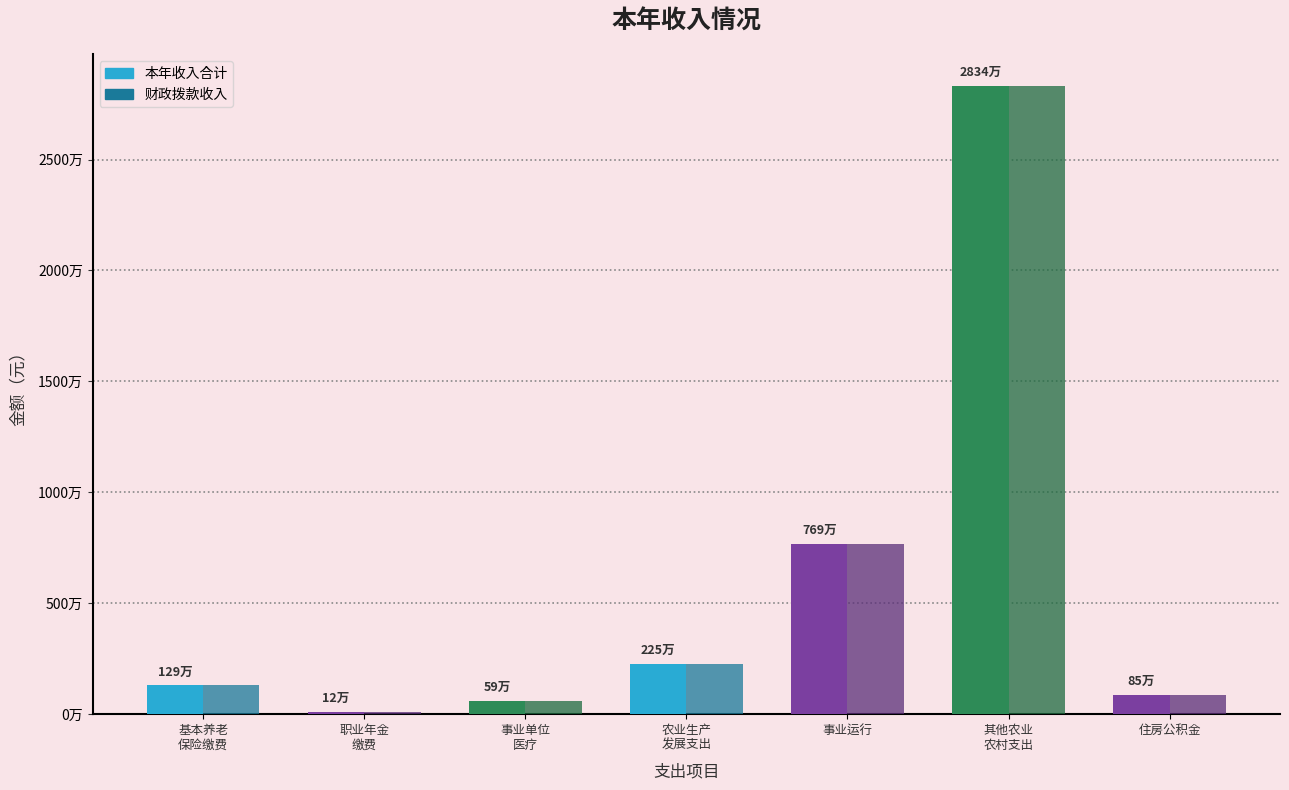

Which series has the widest spread of values?

本年收入合计